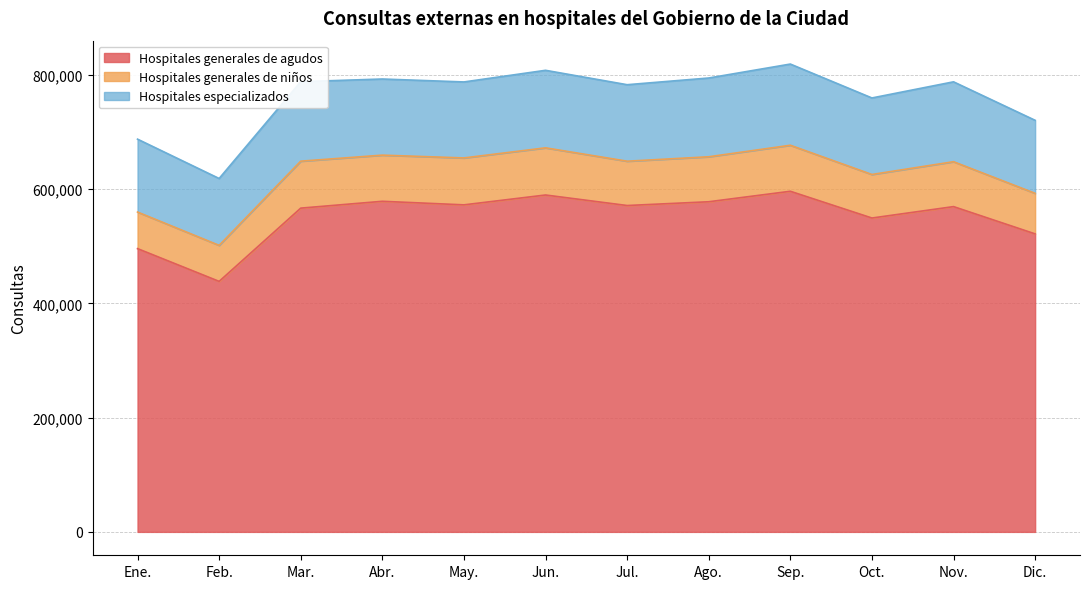

What position from the left is May.?

5